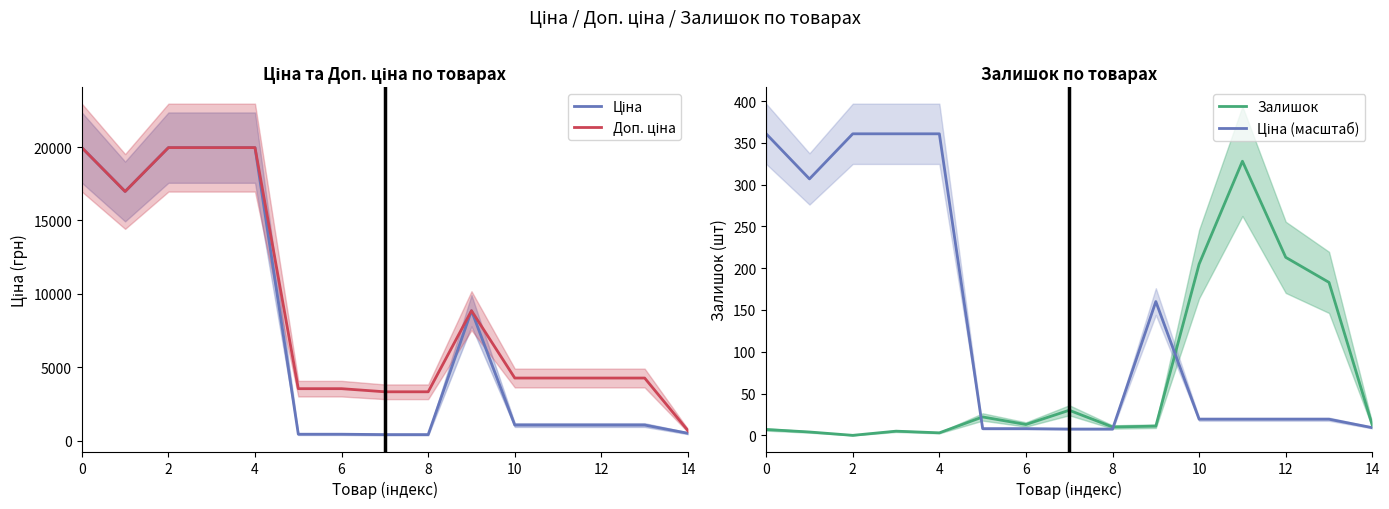

Does the chart have visible grid lines?

No